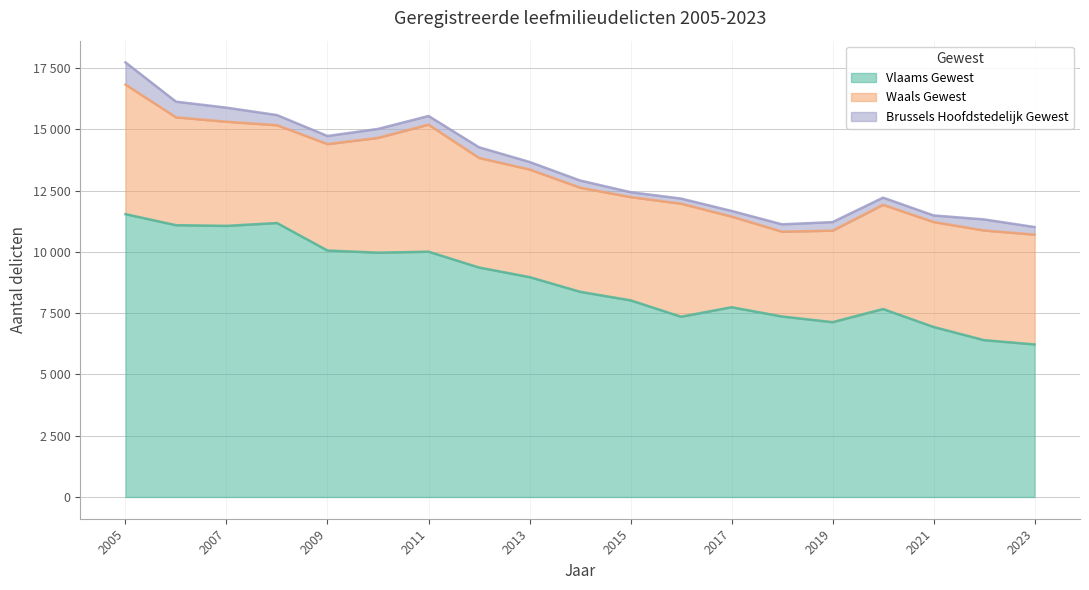

True or false: Waals Gewest and Brussels Hoofdstedelijk Gewest cross at least once.

False